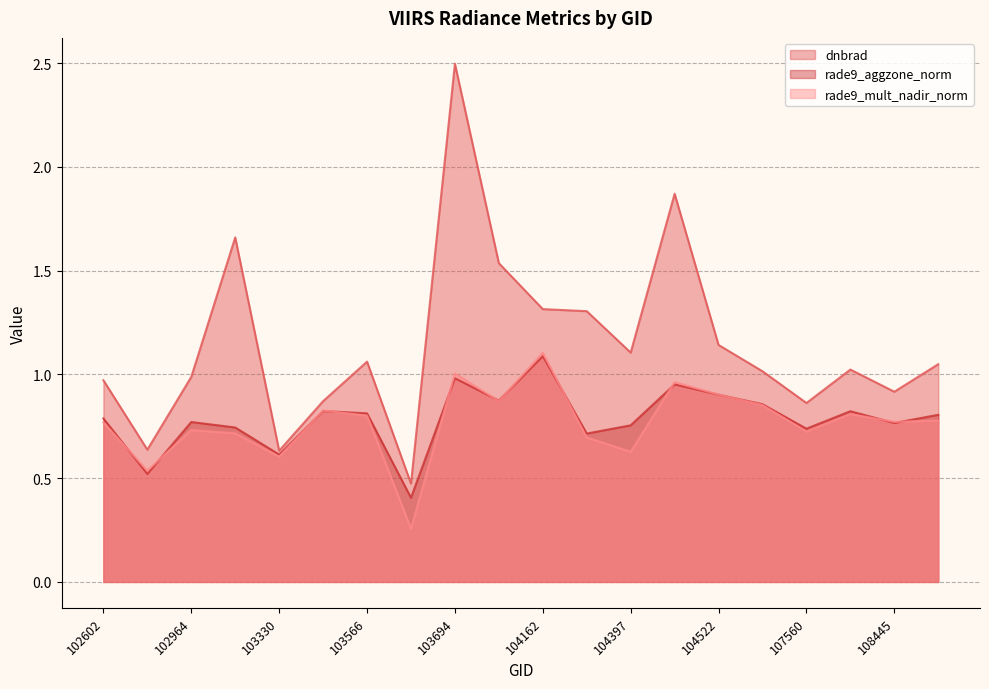

Between which two adjacent categories do rade9_mult_nadir_norm and rade9_aggzone_norm first intersect?

102602 and 102845